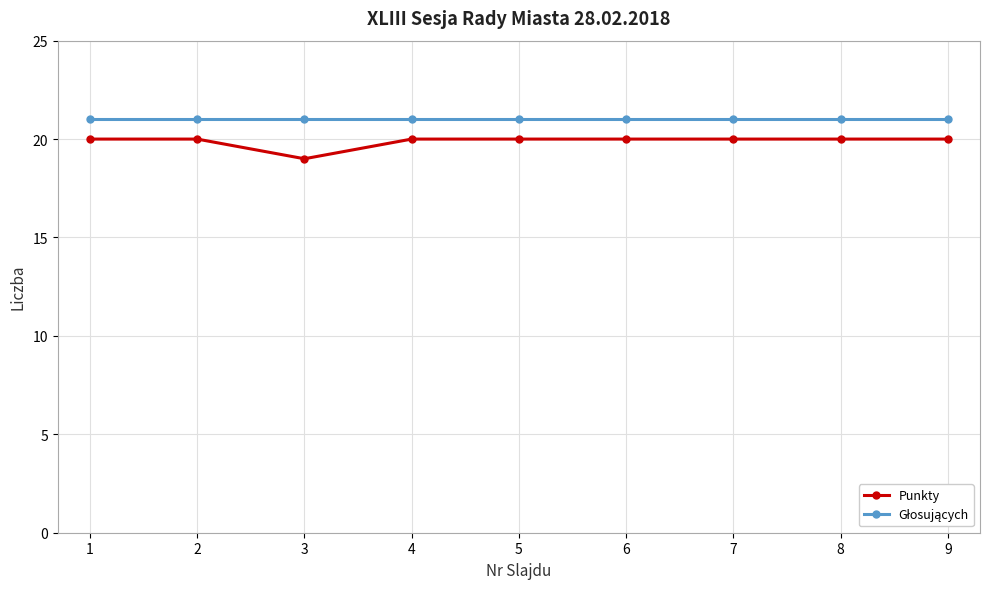

Which category has the lowest value across all series?

3